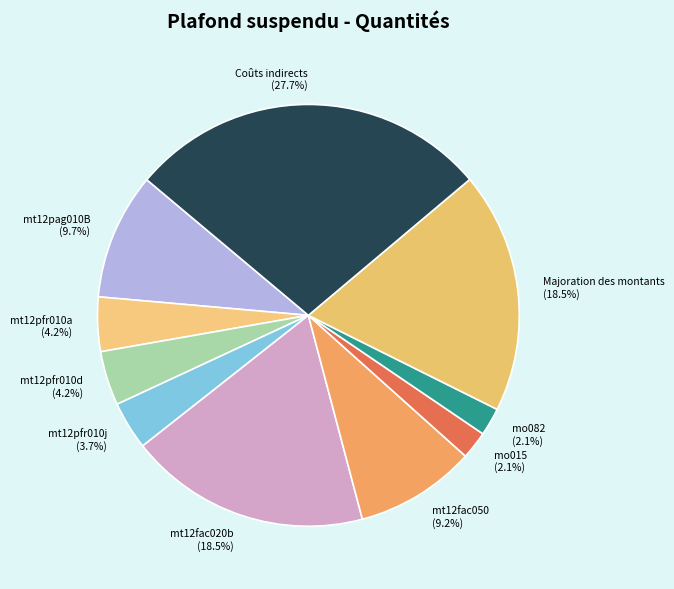

The mt12pfr010j slice represents 14% of the pie. True or false?

False